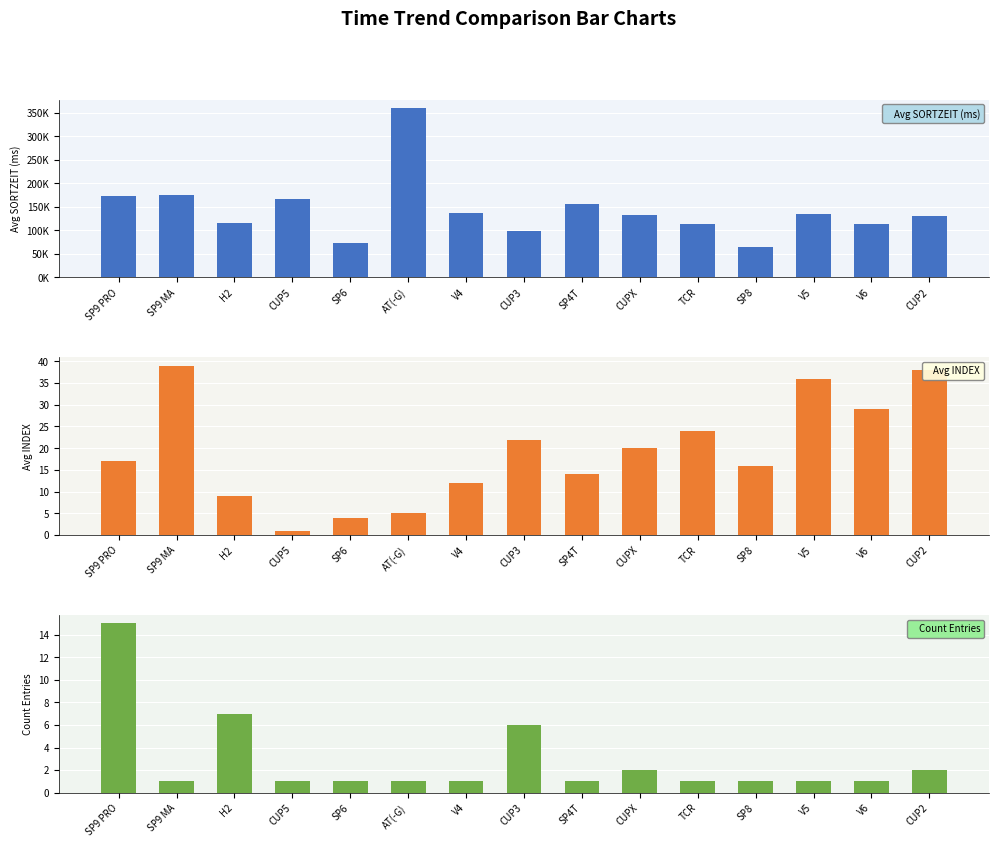

What position from the left is CUP2?

15